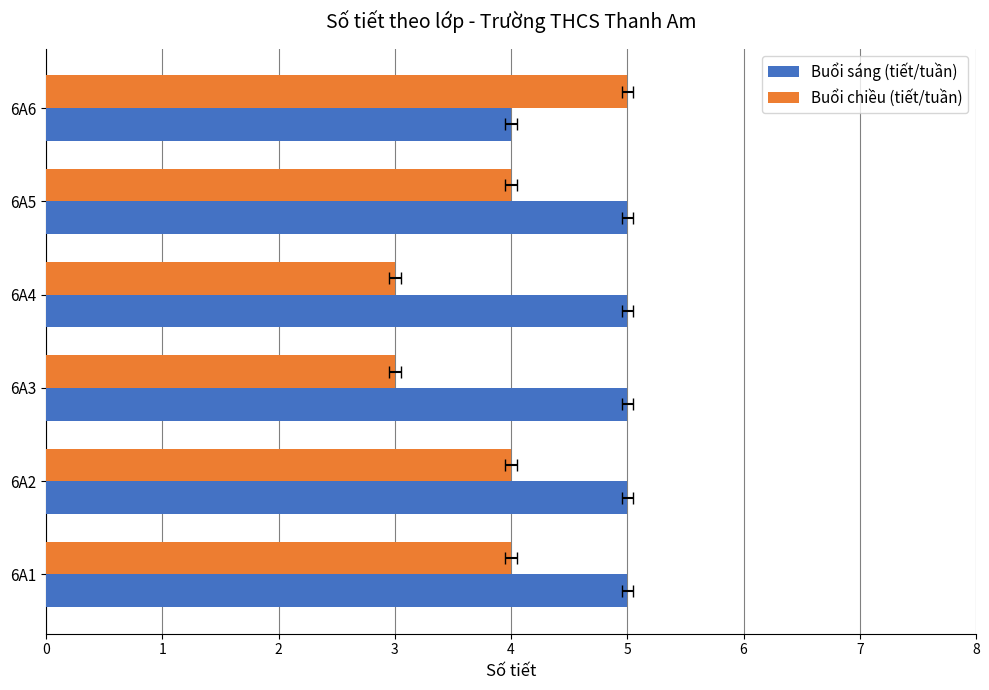

Is it true that Buổi chiều (tiết/tuần) equals 6 at 6A2?

False